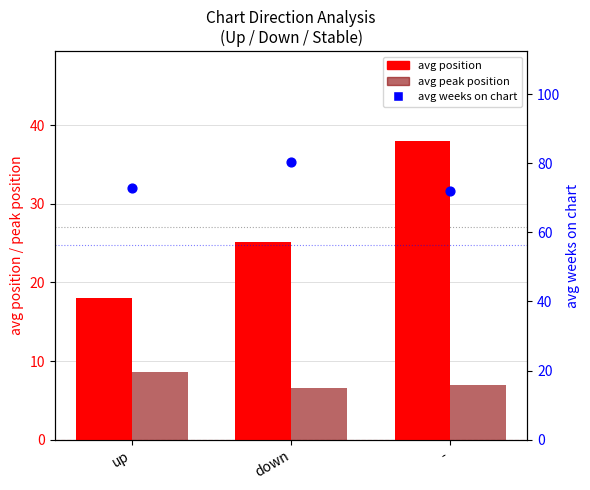

Which series contains the lowest Y value?

avg peak position